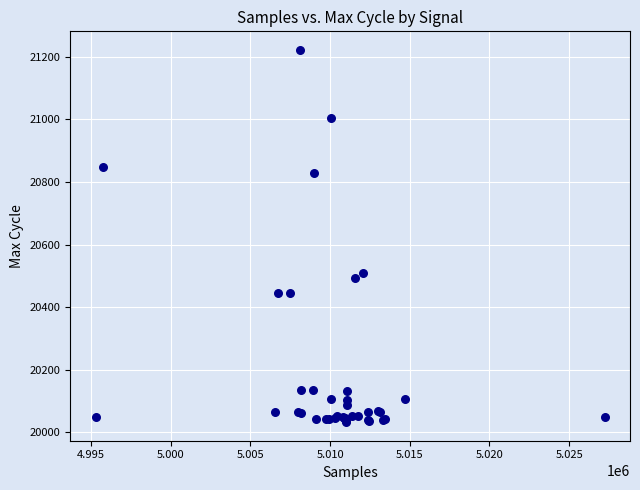

What Y value in the scatter plot is closest to 20627?

20509